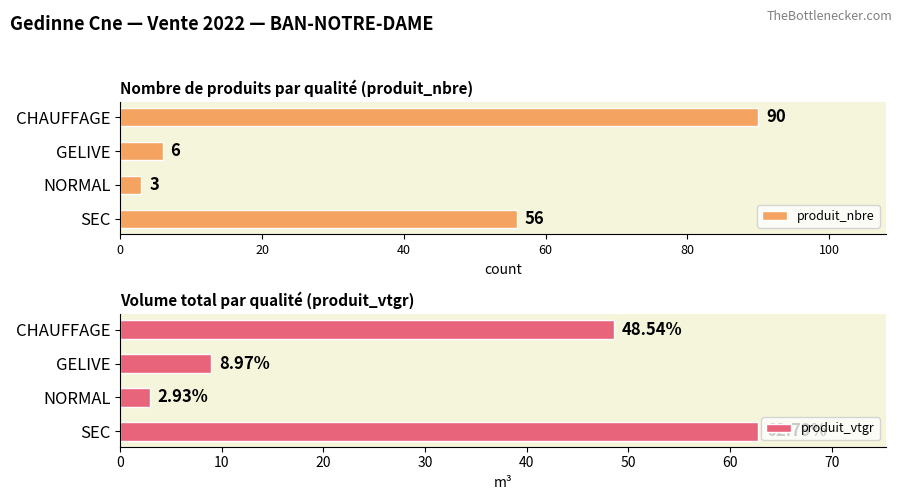

What is the difference between the produit_vtgr values at GELIVE and NORMAL?

6.0